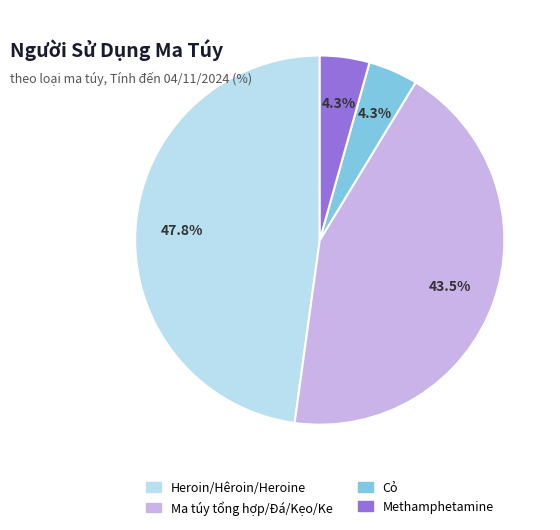

Which slice is the largest?

Heroin/Hêroin/Heroine